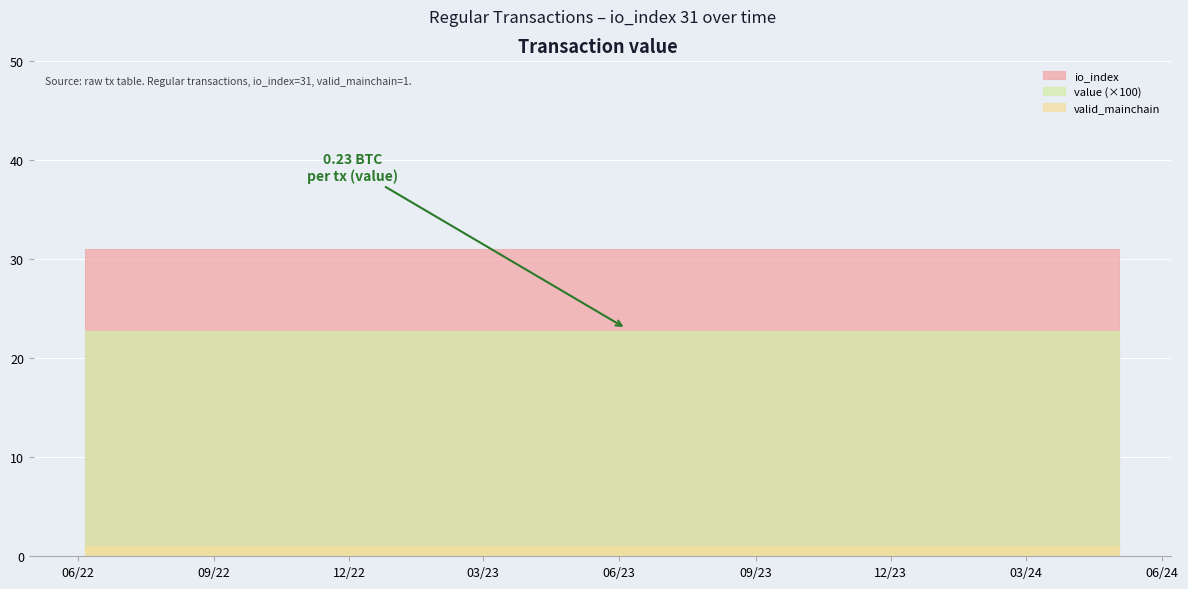

What is the average value of the io_index series?

31.0